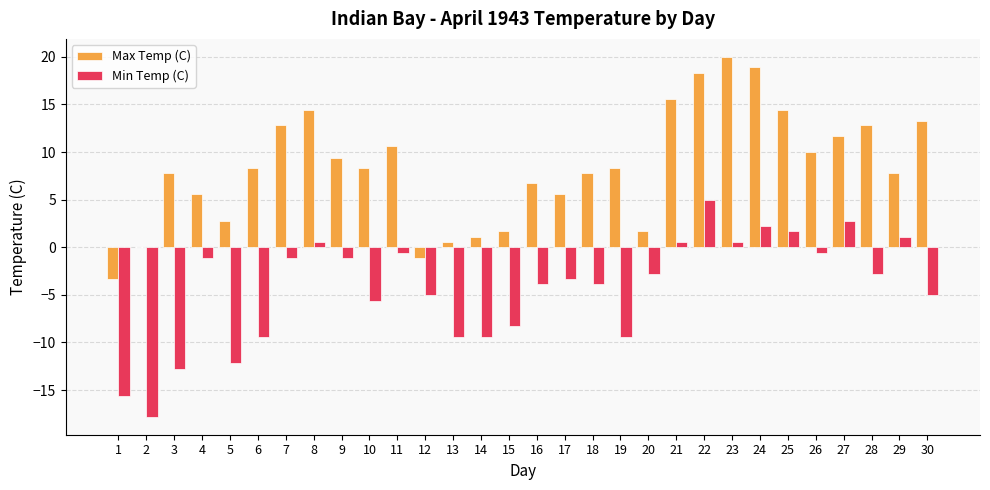

What is the sum of the Max Temp (C) values at 3 and 16?

14.5